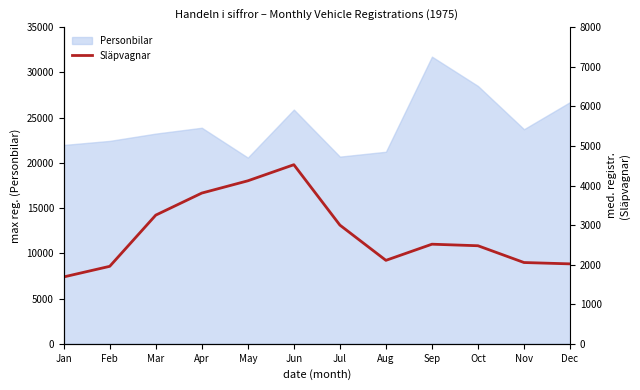

True or false: Personbilar has a value of 14364 at Feb.

False